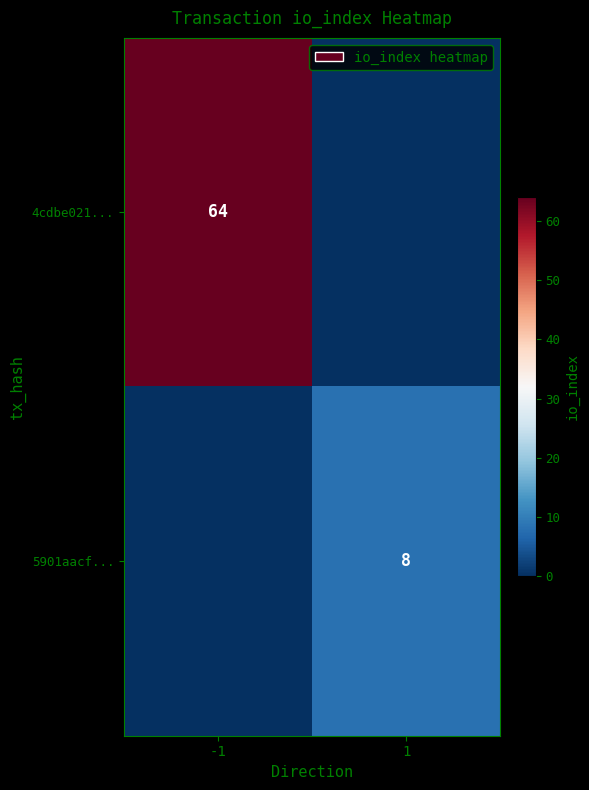

Is the value of 4cdbe021... at -1 greater than the value of 5901aacf... at 1?

Yes